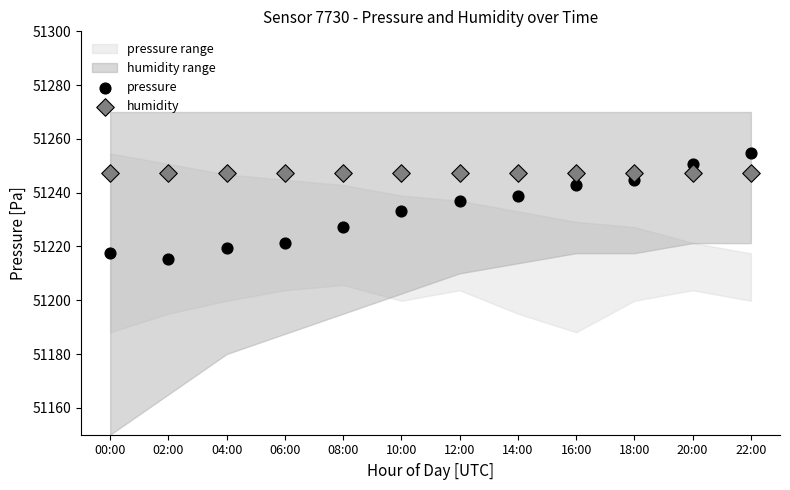

Which series contains the lowest Y value?

pressure